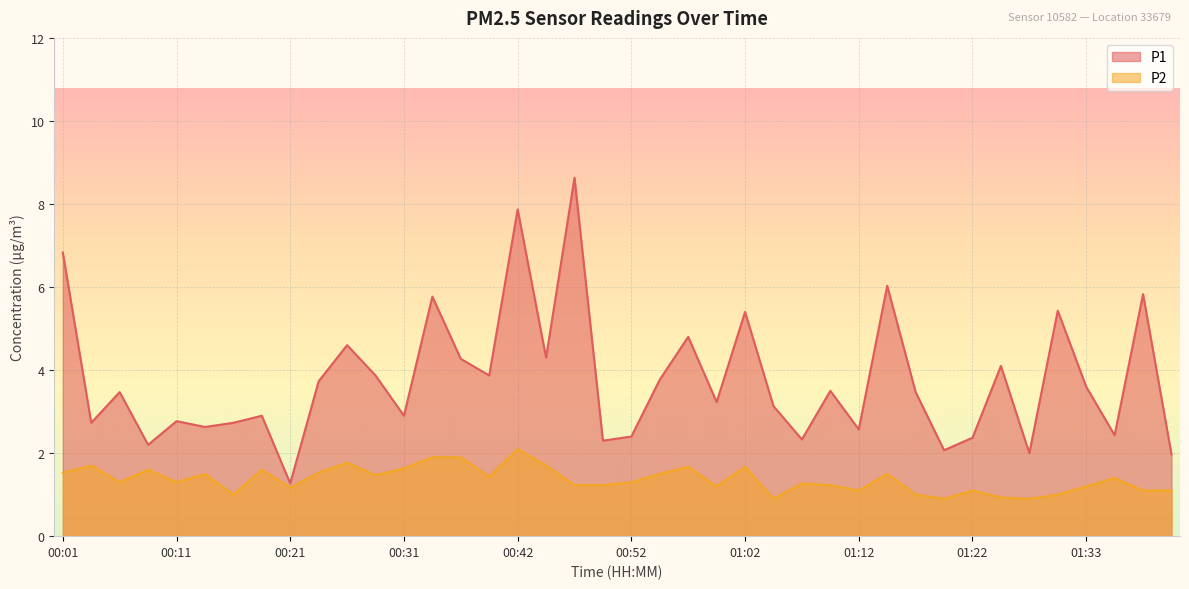

The value of P1 at 00:03 is 2.7. True or false?

True